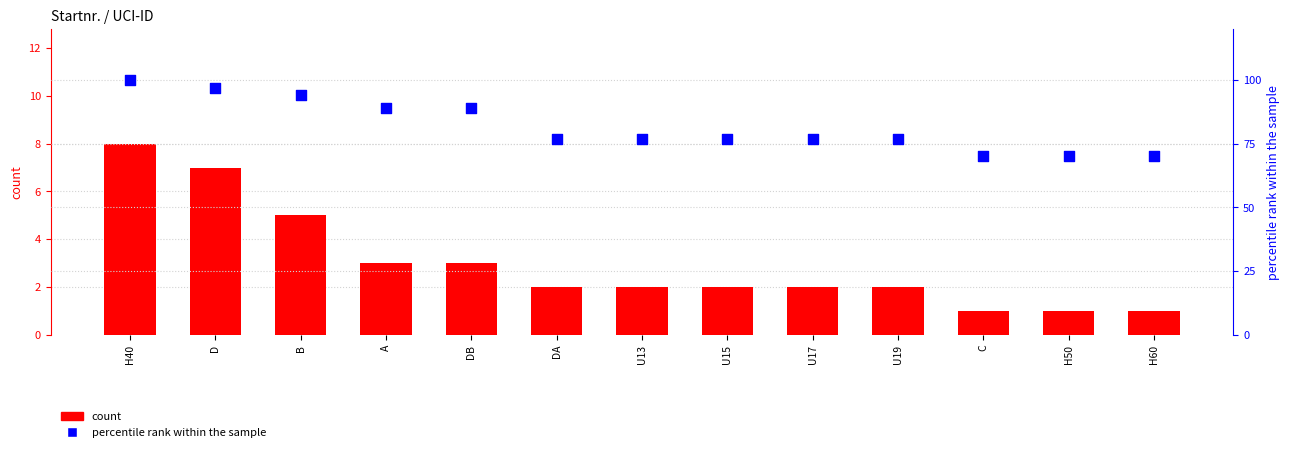

Which series contains the highest Y value?

percentile rank within the sample